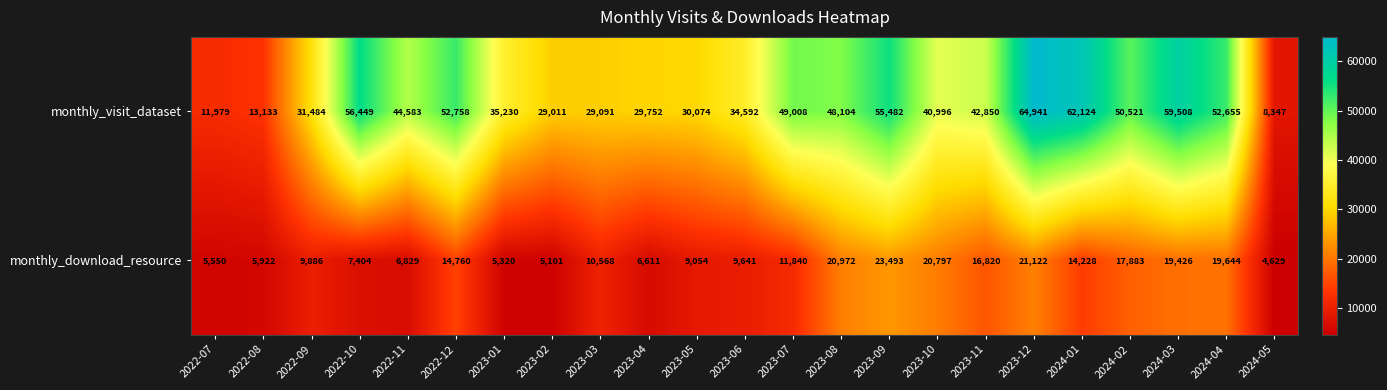

What is the total value across all series at 2023-01?

40550